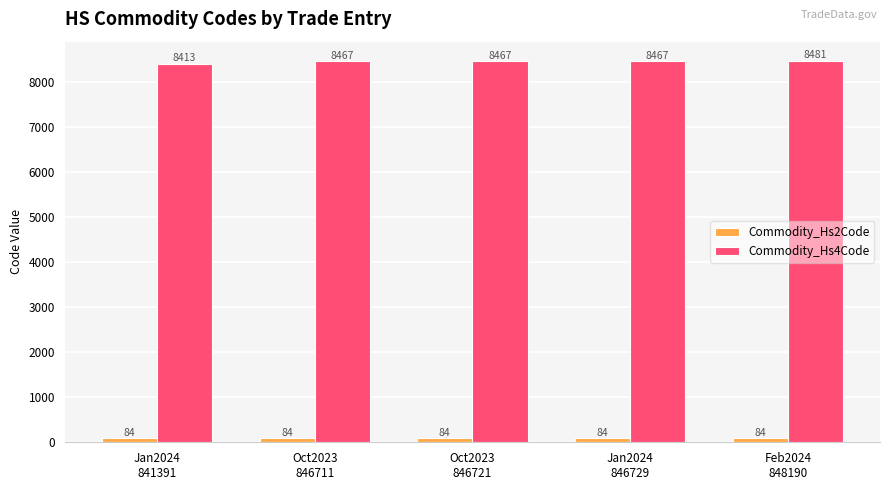

Between Jan2024
841391 and Oct2023
846721, which series saw the biggest shift?

Commodity_Hs4Code